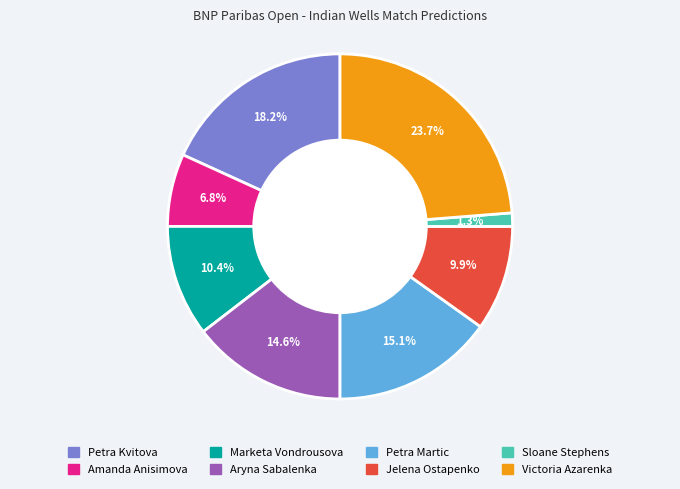

Rank the categories by value from highest to lowest.

Victoria Azarenka, Petra Kvitova, Petra Martic, Aryna Sabalenka, Marketa Vondrousova, Jelena Ostapenko, Amanda Anisimova, Sloane Stephens